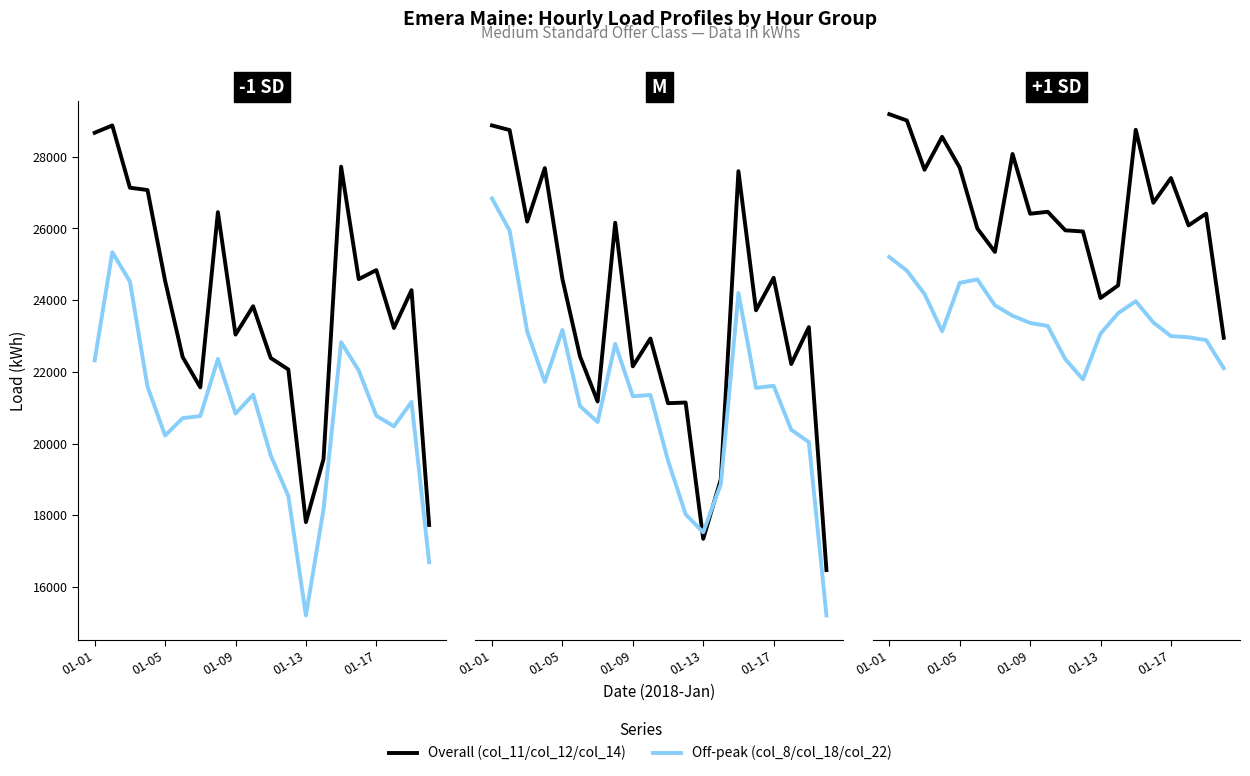

What is the difference between the maximum and minimum values in the Overall series?

12270